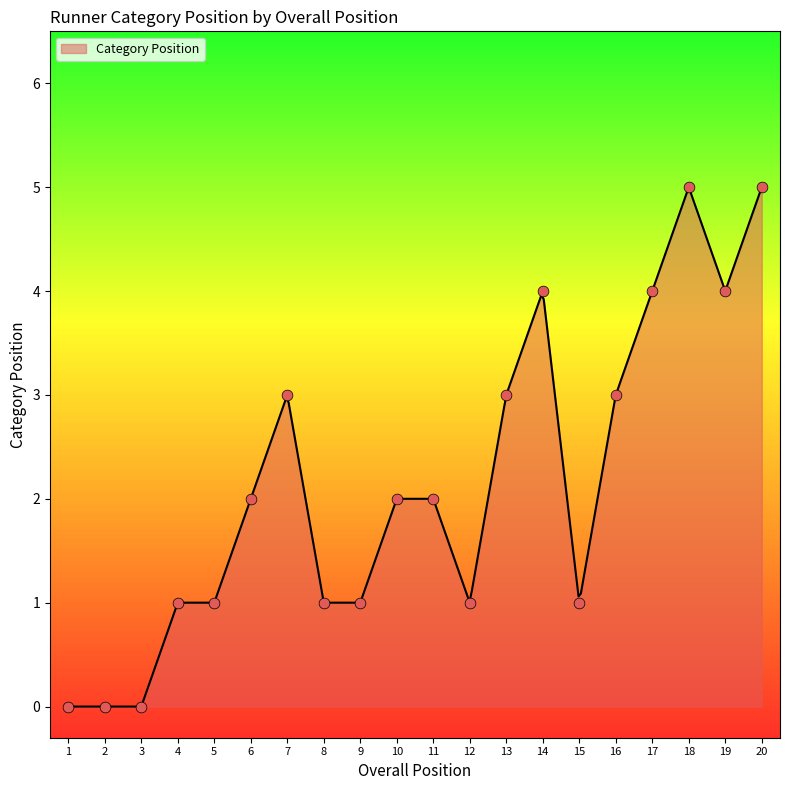

Which has a higher value, 14 or 15?

14